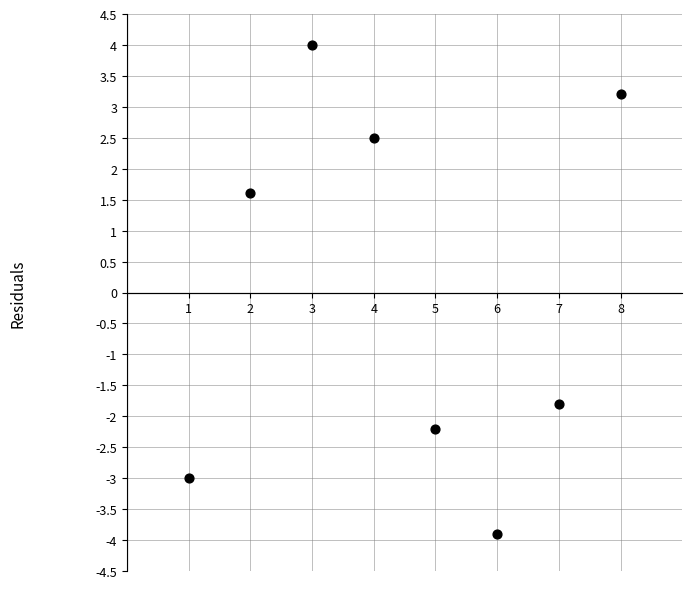

What Y value in the scatter plot is closest to 0?

1.6